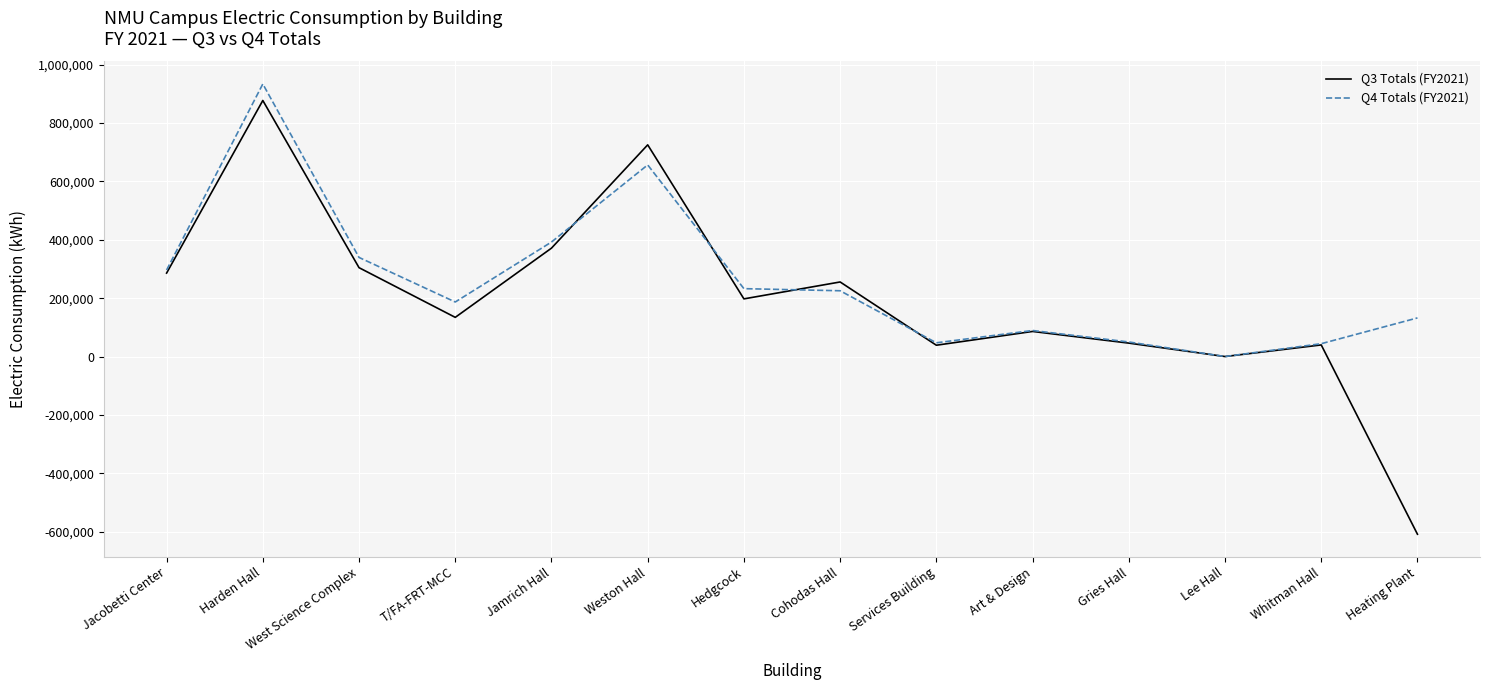

What is the spread (max minus min) of values at Services Building?

8267